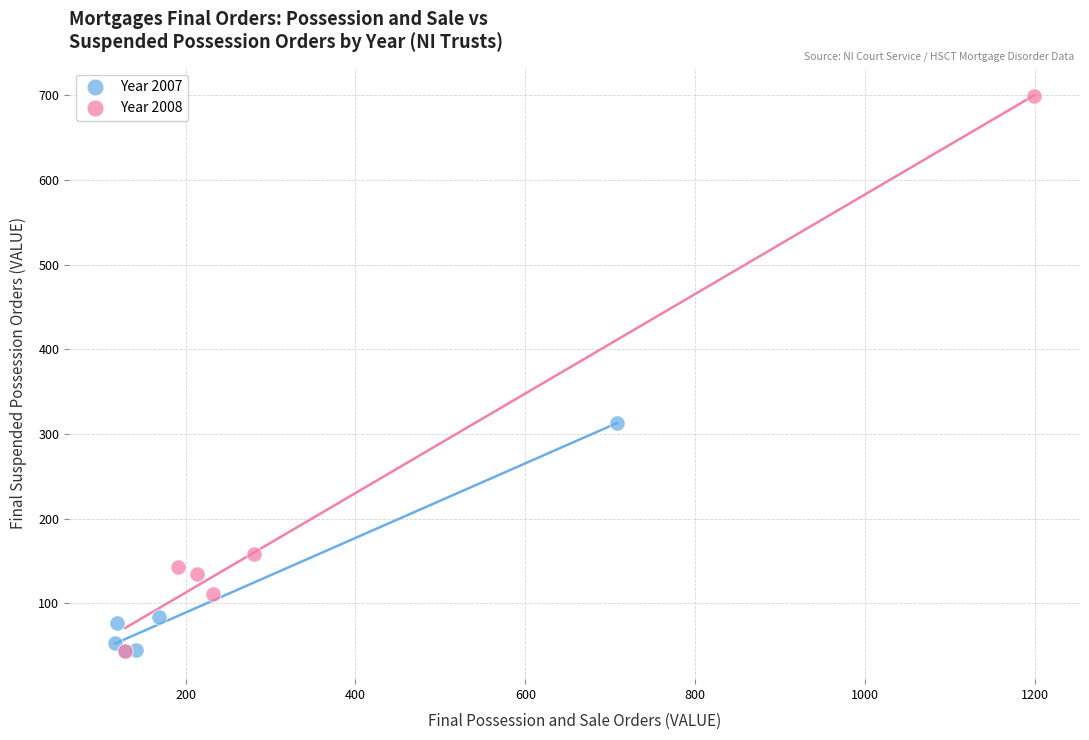

Which series has the largest Y range (max minus min)?

Year 2008